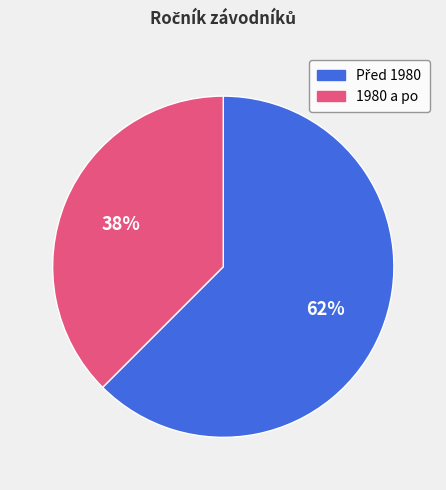

Is it true that 1980 a po is 38% of the pie?

True